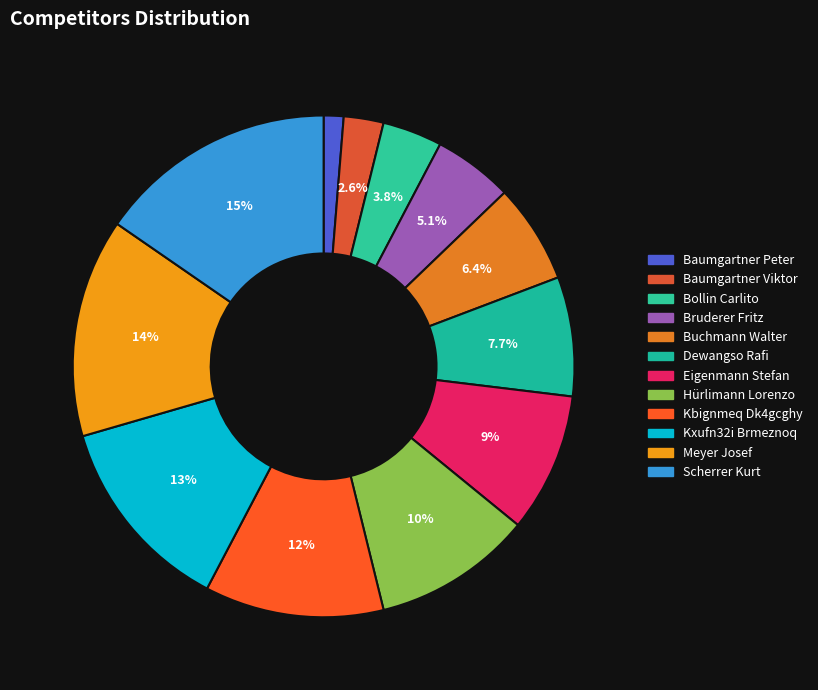

Is the sum of Bruderer Fritz and Baumgartner Peter greater than half?

No